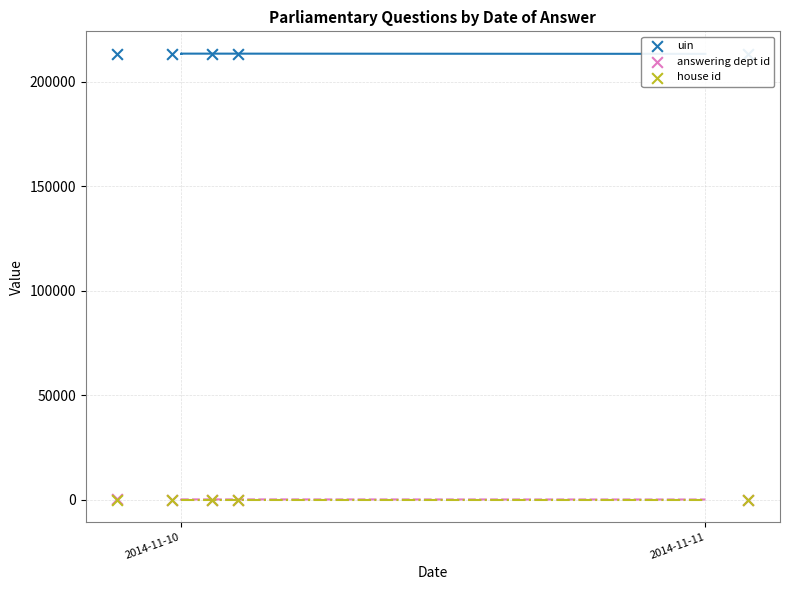

What are all the series names shown in the legend?

uin, answering dept id, house id